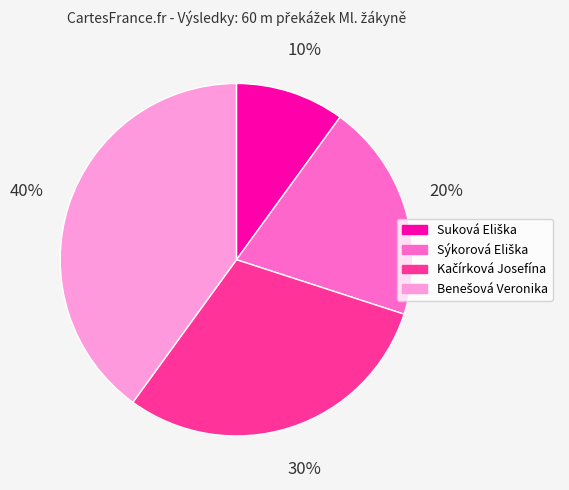

Does any single category account for the majority?

No